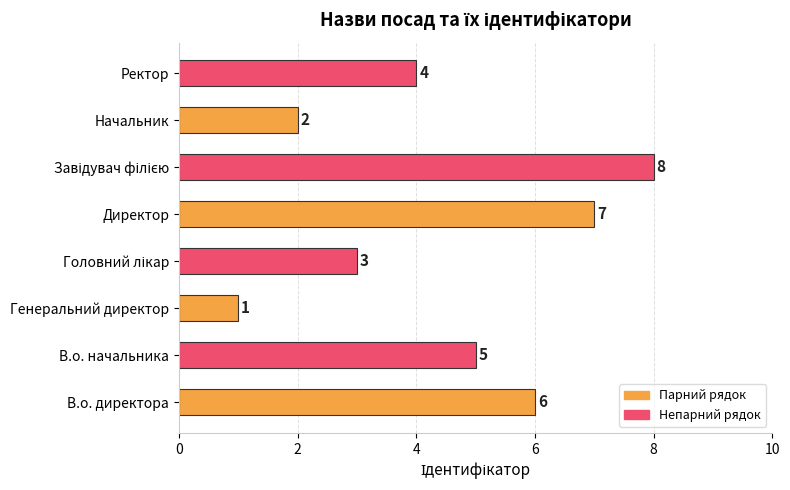

What is the sum of all values?

36